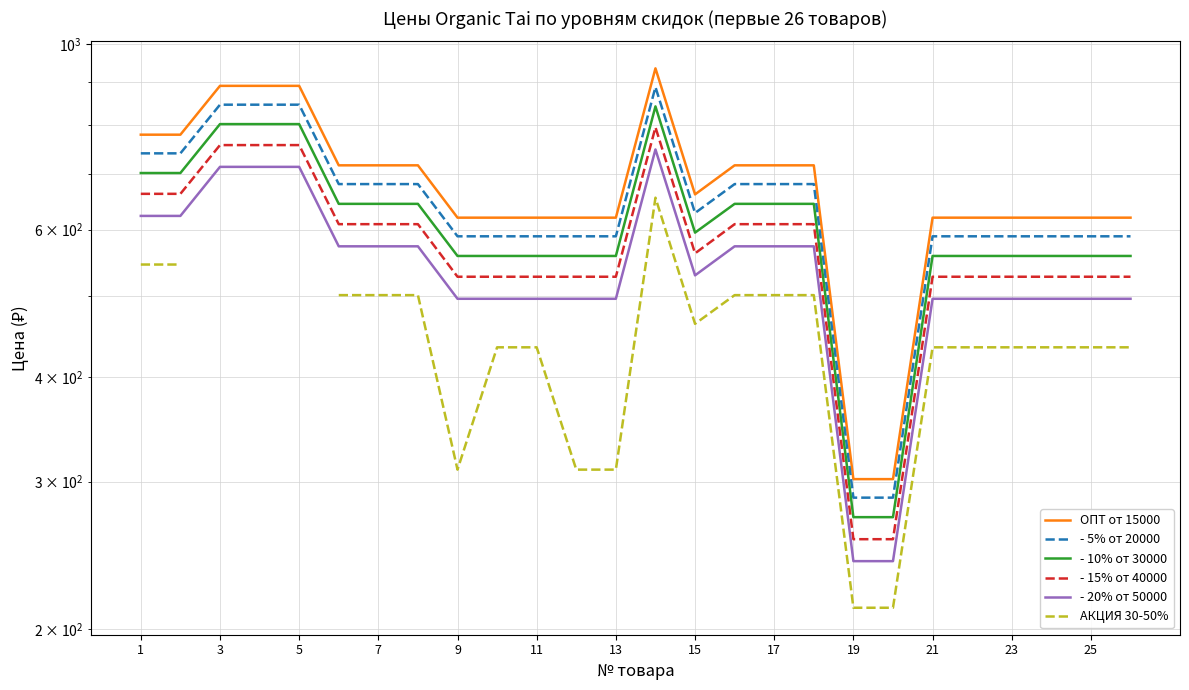

What is the sum of the ОПТ от 15000 values at 21 and 13?

1555.0